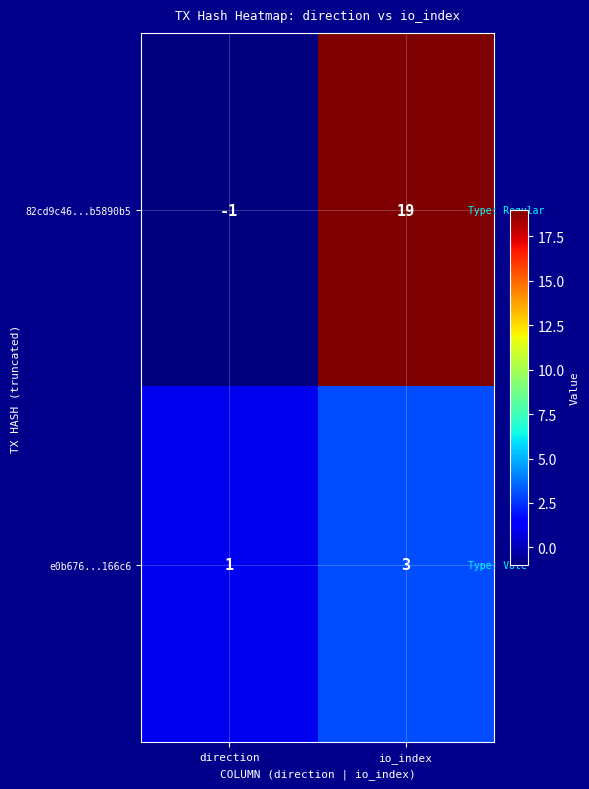

What is the maximum value shown in the chart?

19